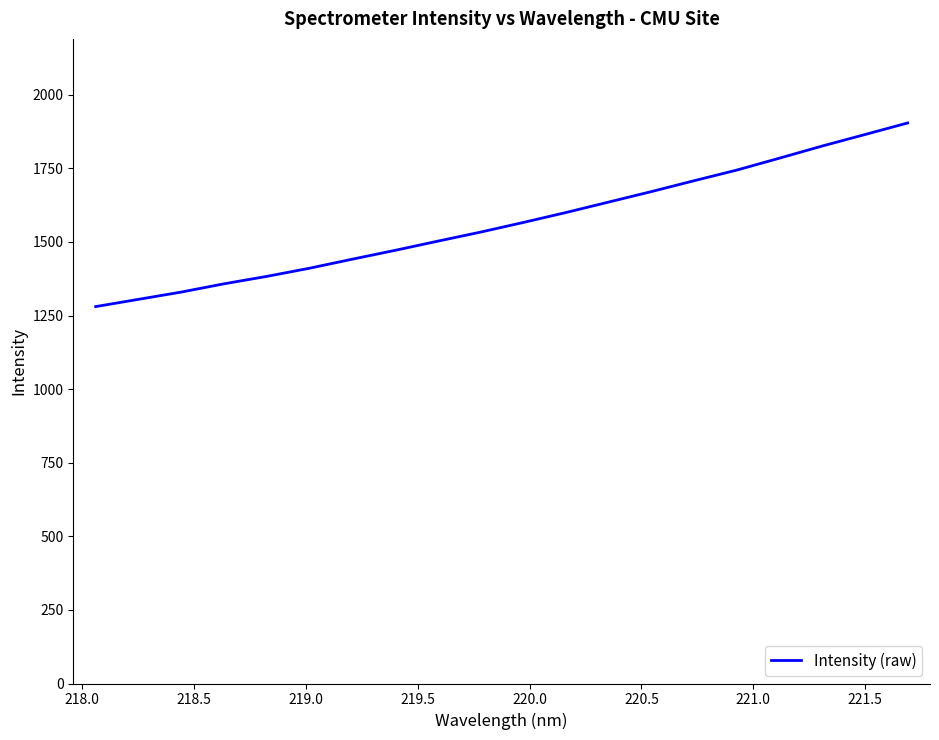

What is the difference between the second highest and minimum values?

584.4